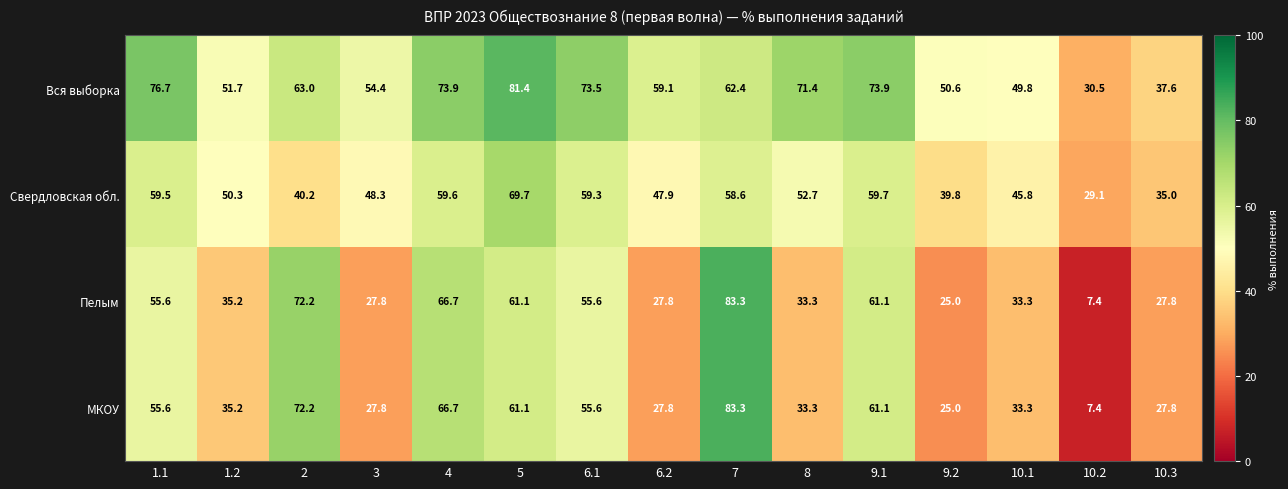

True or false: МКОУ has a value of 33.3 at 8.

True